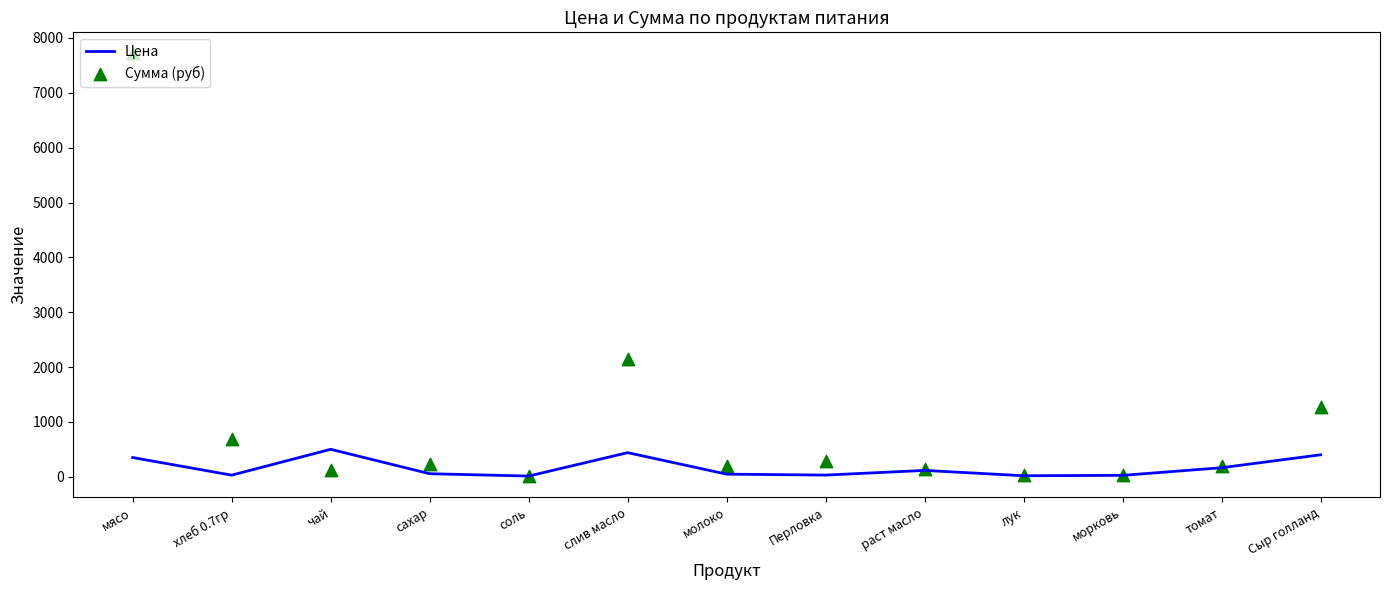

Which series contains the highest Y value?

Сумма (руб)